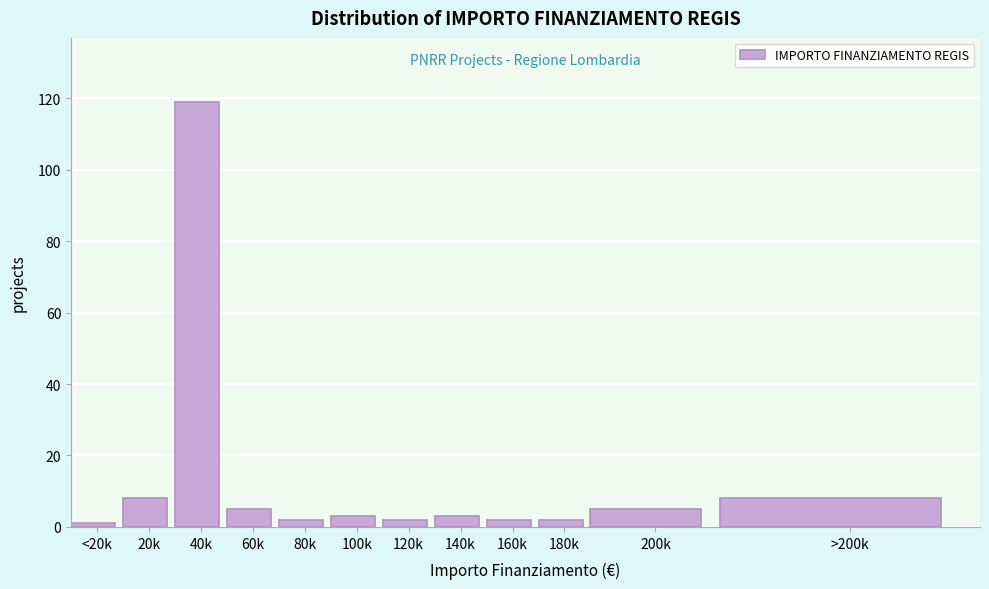

Reading left to right, extract all data points from this chart.

<20k=1	20k=8	40k=119	60k=5	80k=2	100k=3	120k=2	140k=3	160k=2	180k=2	200k=5	>200k=8